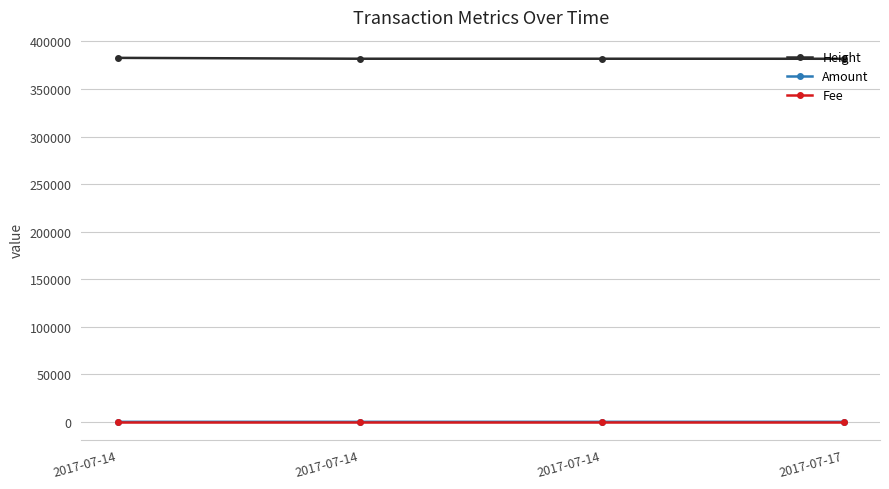

What is the value of the Fee point at the 4th from the left?

1